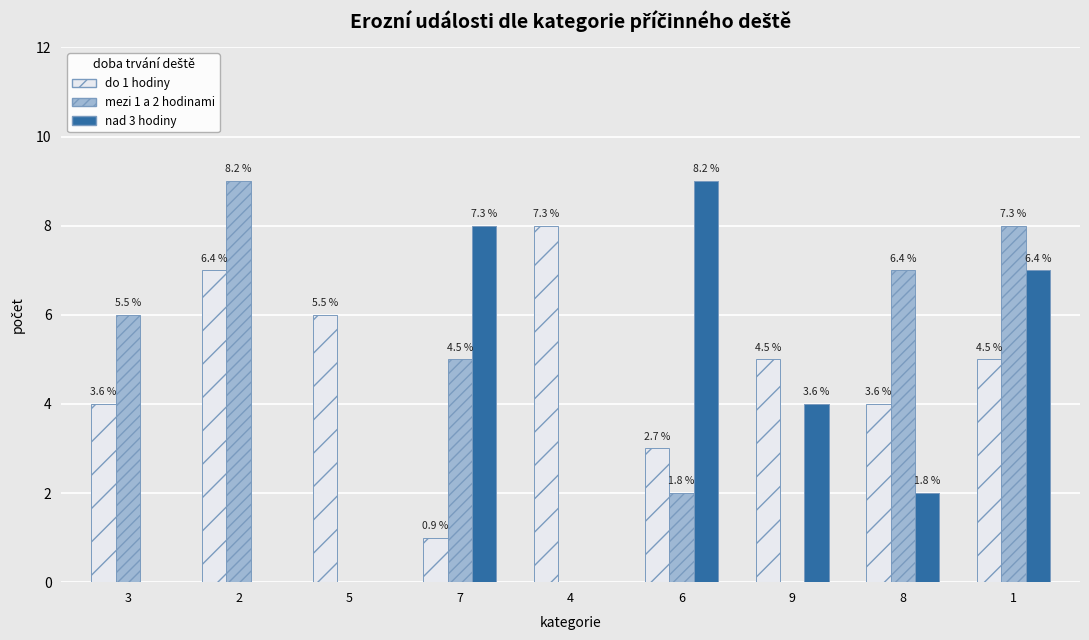

Are the bars grouped side by side (vs. stacked)?

Yes